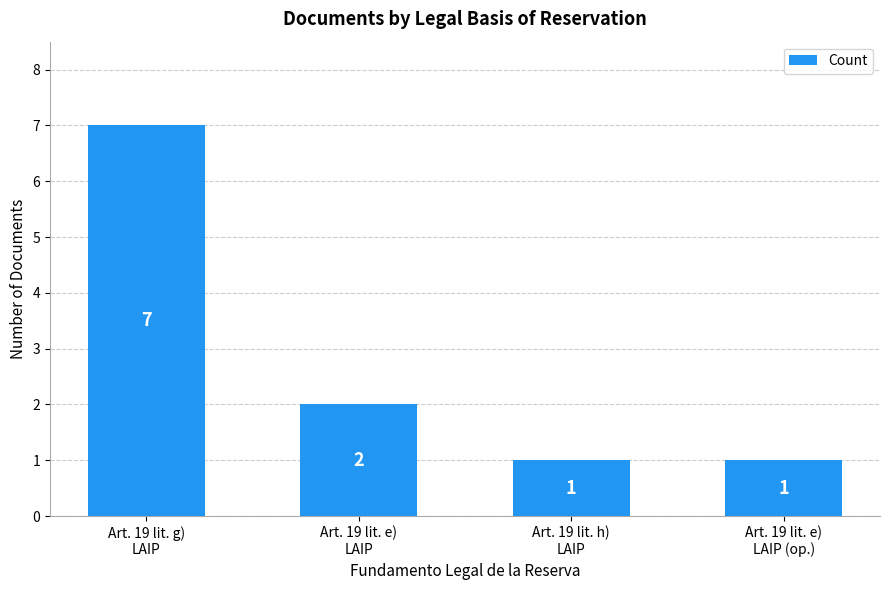

Reading left to right, transcribe all the data shown in this chart.

Art. 19 lit. g)
LAIP=7	Art. 19 lit. e)
LAIP=2	Art. 19 lit. h)
LAIP=1	Art. 19 lit. e)
LAIP (op.)=1